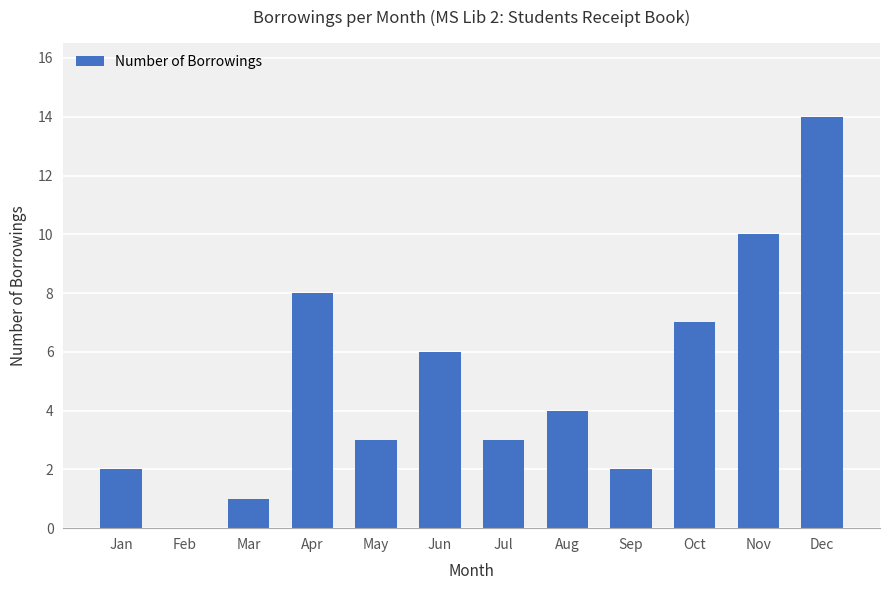

Count the number of data series in this chart.

1